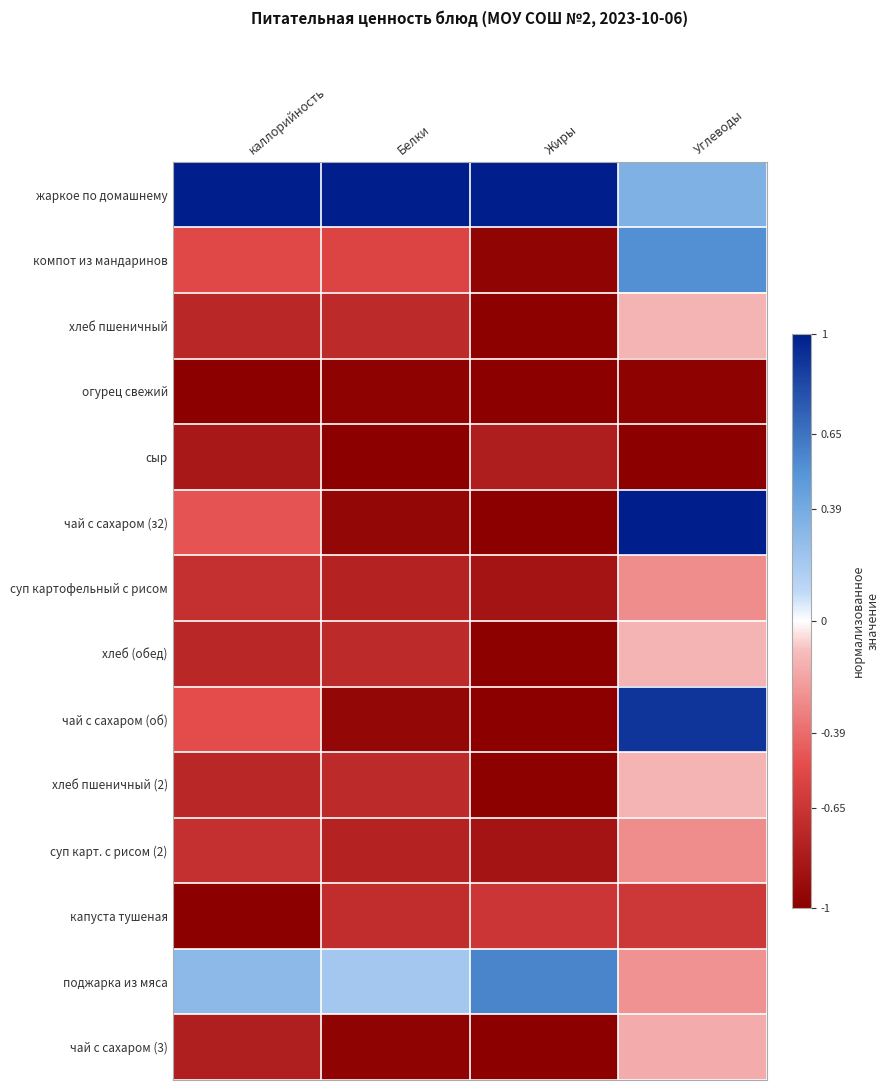

Reading right to left, extract all data points from this chart.

жаркое по домашнему: Углеводы=0.3	Жиры=1.0	Белки=1.0	каллорийность=1.0
компот из мандаринов: Углеводы=0.5	Жиры=-1.0	Белки=-0.6	каллорийность=-0.5
хлеб пшеничный: Углеводы=-0.1	Жиры=-1.0	Белки=-0.7	каллорийность=-0.7
огурец свежий: Углеводы=-1.0	Жиры=-1.0	Белки=-1.0	каллорийность=-1.0
сыр: Углеводы=-1.0	Жиры=-0.8	Белки=-1.0	каллорийность=-0.8
чай с сахаром (з2): Углеводы=1.0	Жиры=-1.0	Белки=-1.0	каллорийность=-0.5
суп картофельный с рисом: Углеводы=-0.3	Жиры=-0.9	Белки=-0.8	каллорийность=-0.7
хлеб (обед): Углеводы=-0.1	Жиры=-1.0	Белки=-0.7	каллорийность=-0.7
чай с сахаром (об): Углеводы=0.9	Жиры=-1.0	Белки=-1.0	каллорийность=-0.5
хлеб пшеничный (2): Углеводы=-0.1	Жиры=-1.0	Белки=-0.7	каллорийность=-0.7
суп карт. с рисом (2): Углеводы=-0.3	Жиры=-0.9	Белки=-0.8	каллорийность=-0.7
капуста тушеная: Углеводы=-0.6	Жиры=-0.6	Белки=-0.7	каллорийность=-1.0
поджарка из мяса: Углеводы=-0.3	Жиры=0.6	Белки=0.2	каллорийность=0.3
чай с сахаром (3): Углеводы=-0.2	Жиры=-1.0	Белки=-1.0	каллорийность=-0.8